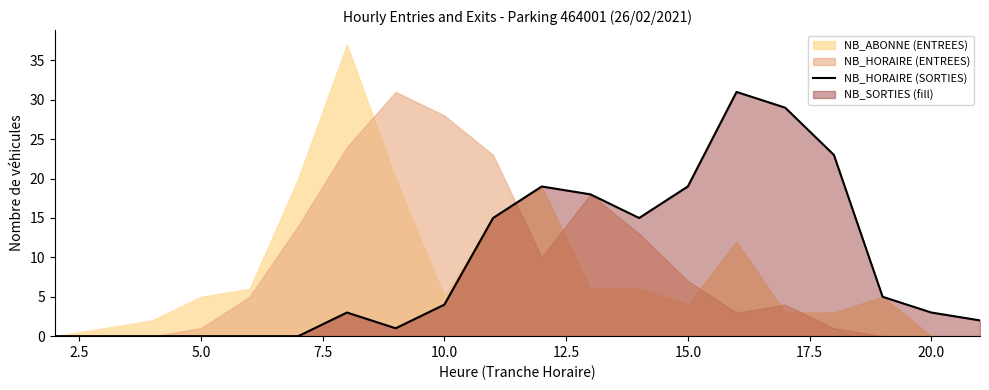

How many data points does each series have?

20